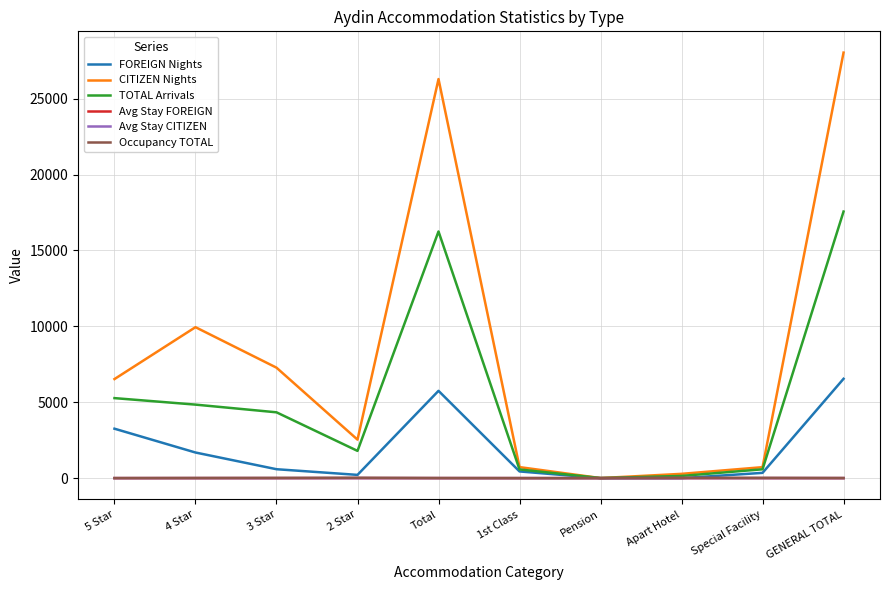

True or false: TOTAL Arrivals has a value of 23210.2 at GENERAL TOTAL.

False